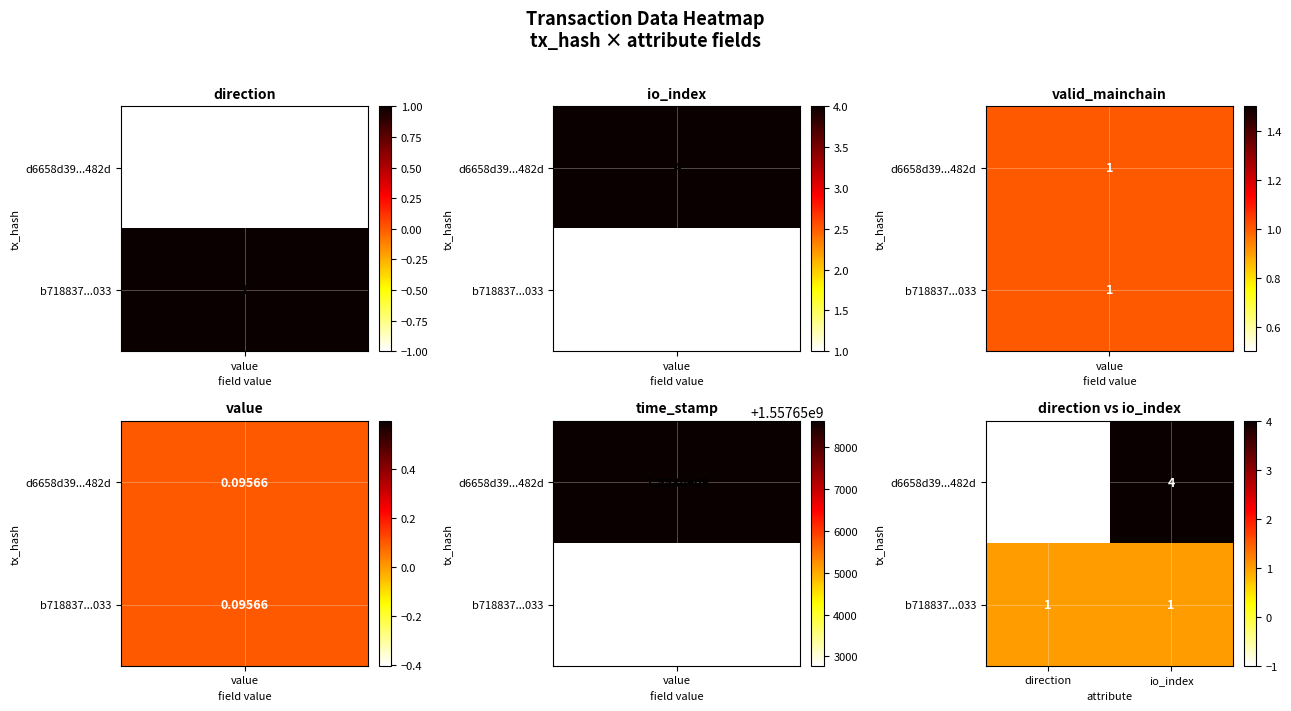

Reading left to right, what are all the values shown in this chart?

d6658d39...482d: direction=-1	io_index=4
b718837...033: direction=1	io_index=1